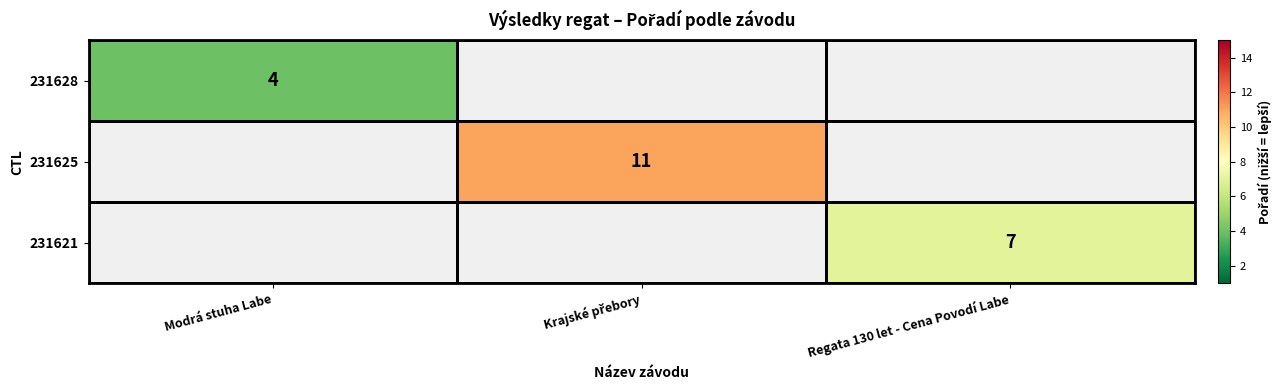

Is it true that 231621 equals 7 at Regata 130 let - Cena Povodí Labe?

True